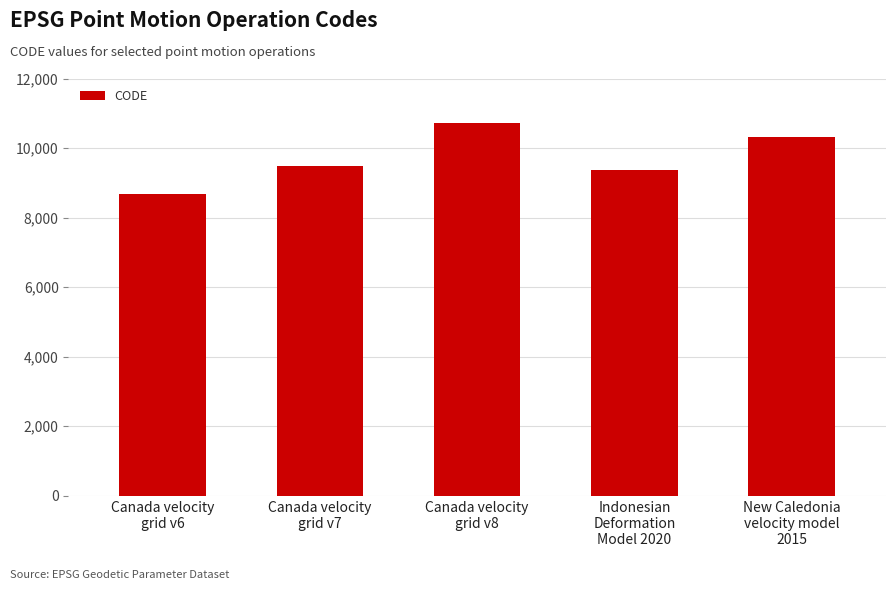

Reading right to left, transcribe all the data shown in this chart.

10323	9375	10707	9483	8676